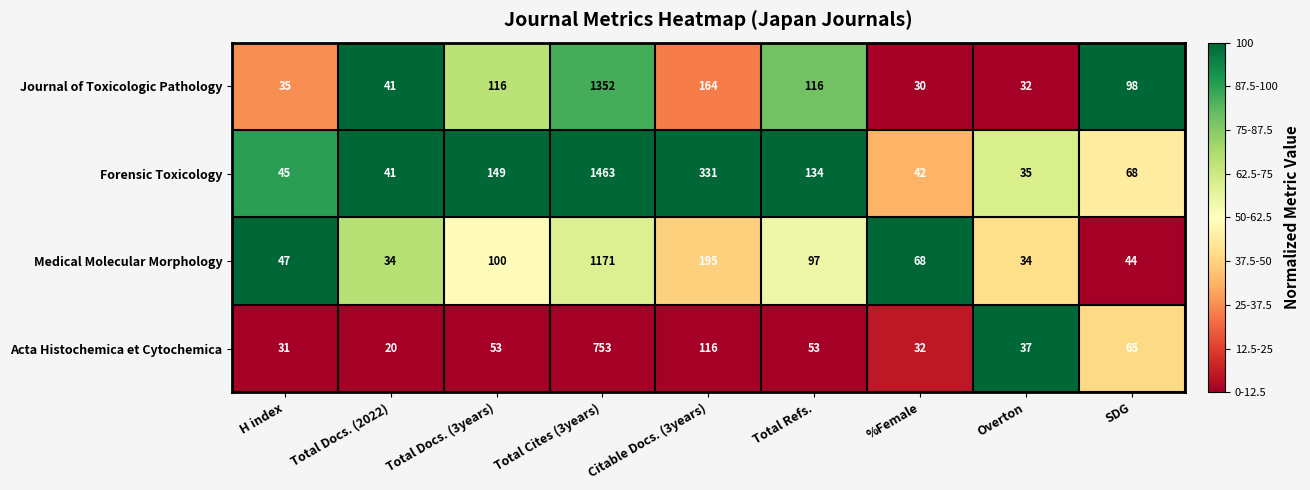

Where is Acta Histochemica et Cytochemica nearest to the value 386?

Citable Docs. (3years)